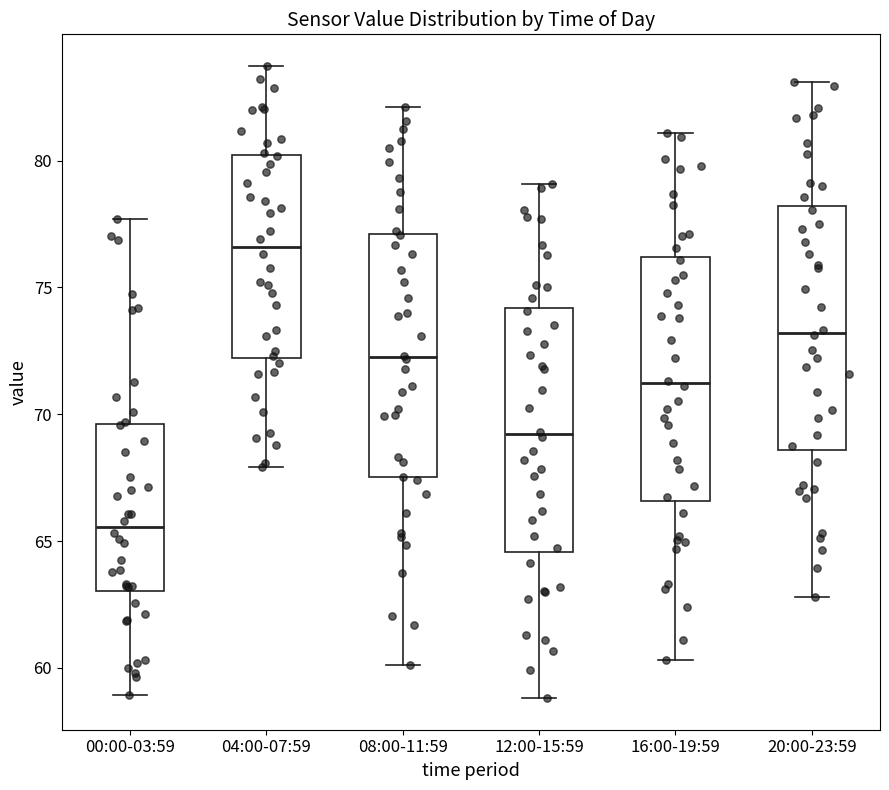

Where does the median line of the box for 16:00-19:59 sit on the y-axis? The values are not printed on the chart, so give them approximately, as read against the axis.

71.0